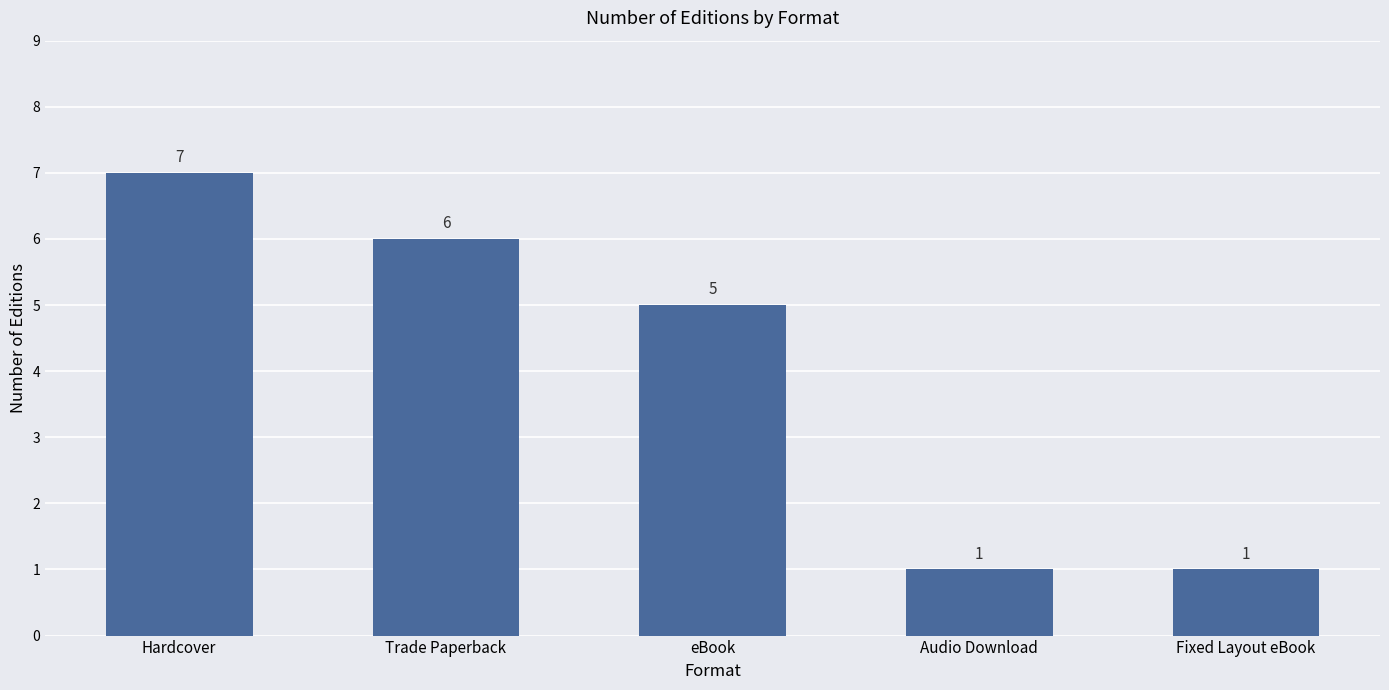

What is the smallest value displayed?

1